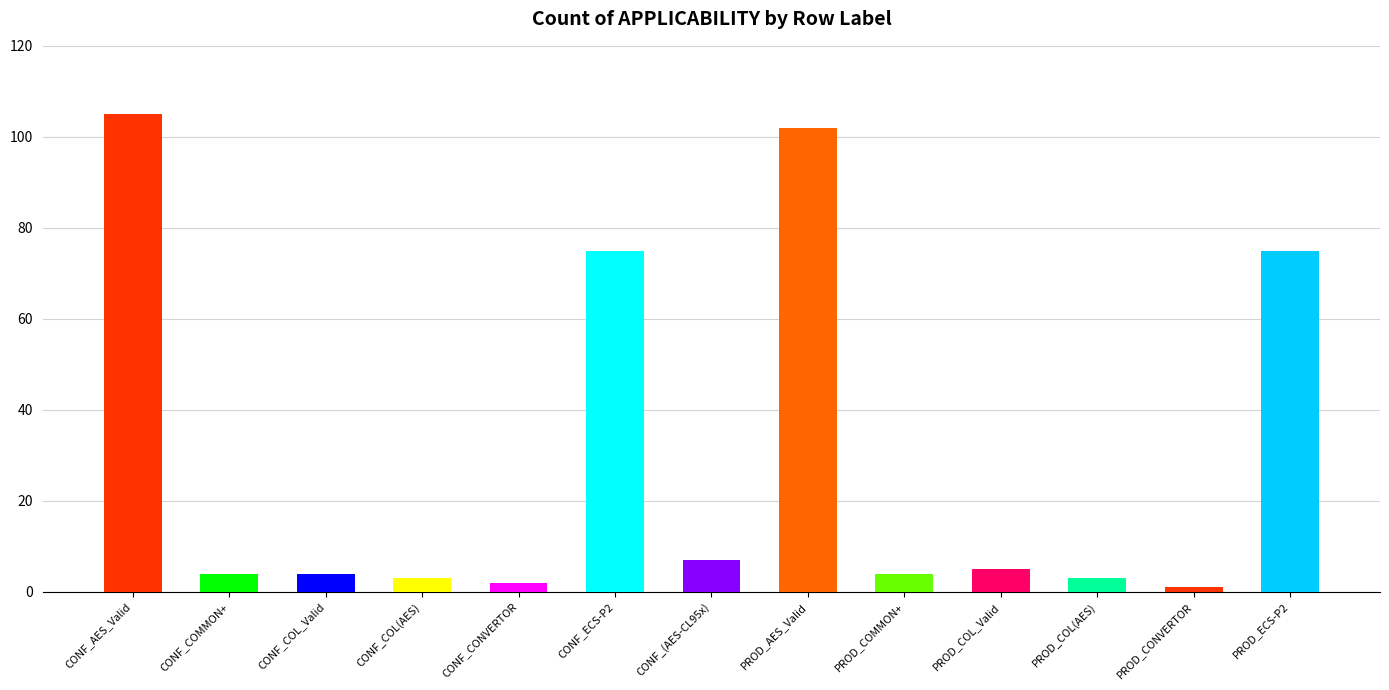

How many categories are shown in the chart?

13